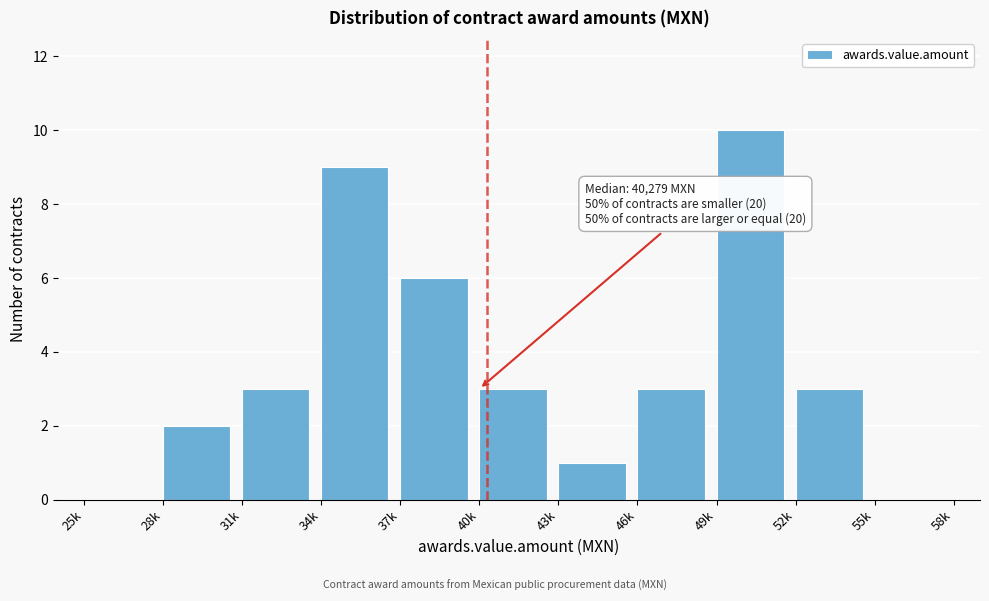

Reading left to right, what are all the values shown in this chart?

25k=0	28k=2	31k=3	34k=9	37k=6	40k=3	43k=1	46k=3	49k=10	52k=3	55k=0